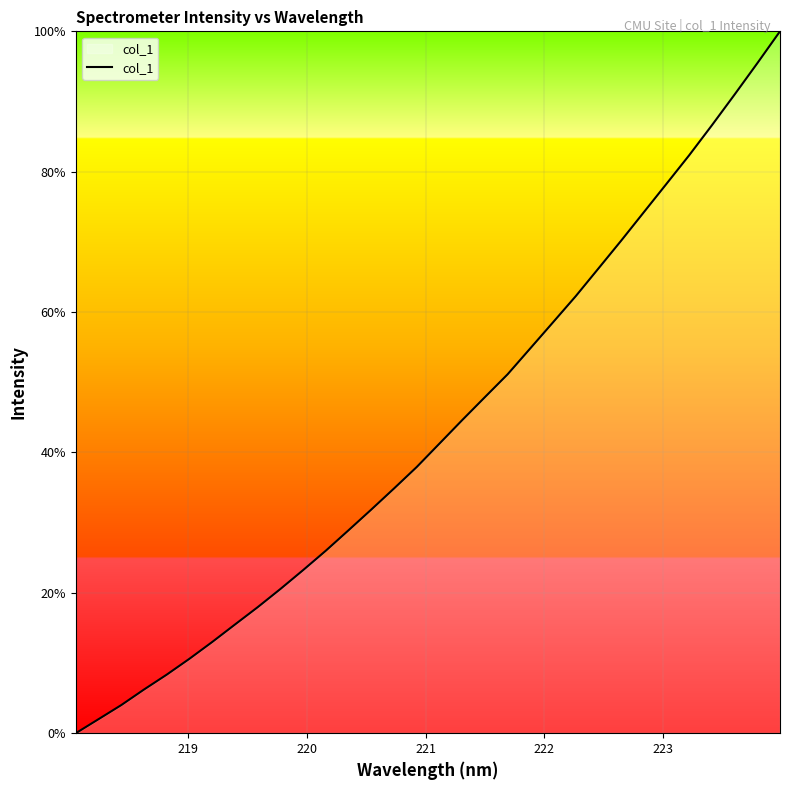

What is the difference between the maximum and minimum values?

100.0